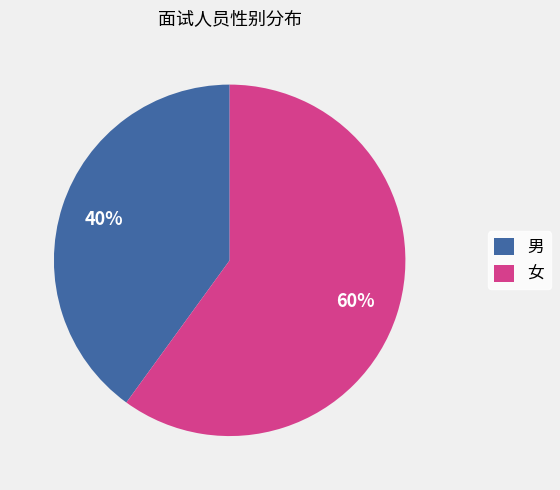

Approximately how many times larger is the value at 女 compared to 男?

1.5